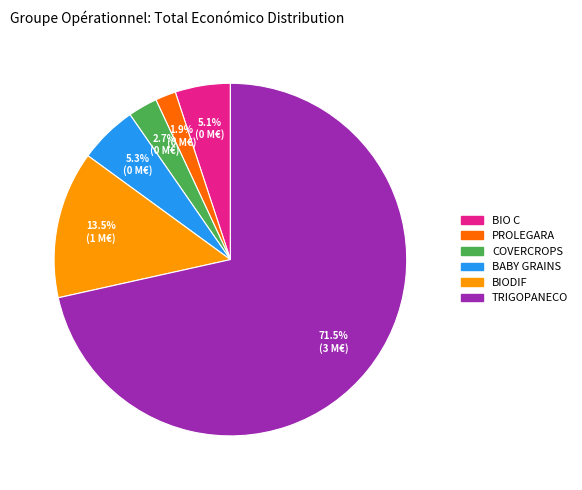

What is the largest slice in the pie chart?

TRIGOPANECO